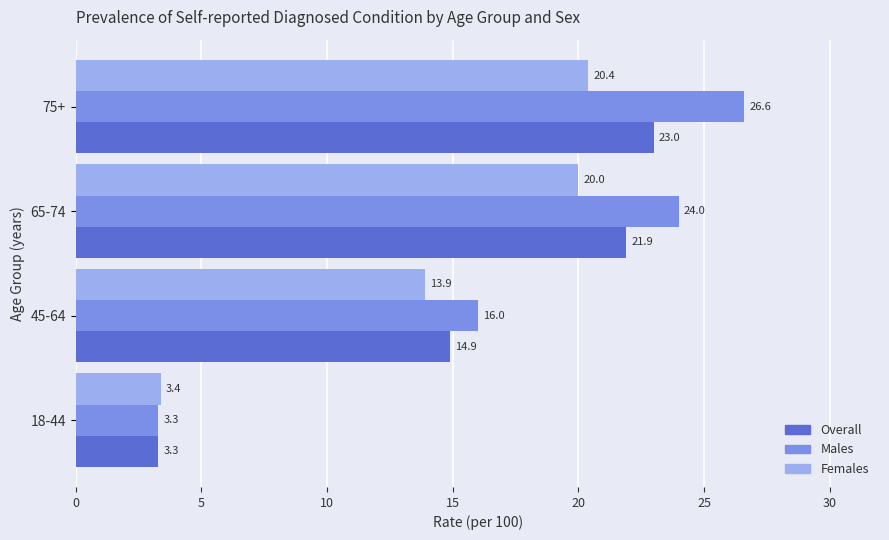

What is the smallest value displayed?

3.3